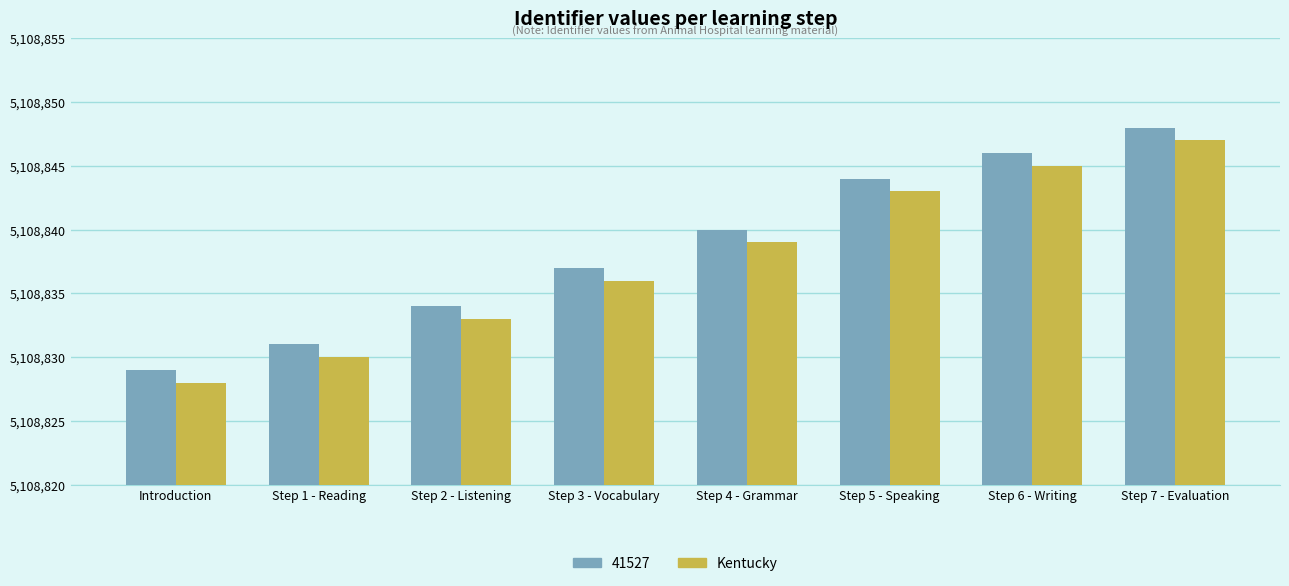

Reading right to left, what are all the values shown in this chart?

41527: 5108848	5108846	5108844	5108840	5108837	5108834	5108831	5108829
Kentucky: 5108847	5108845	5108843	5108839	5108836	5108833	5108830	5108828